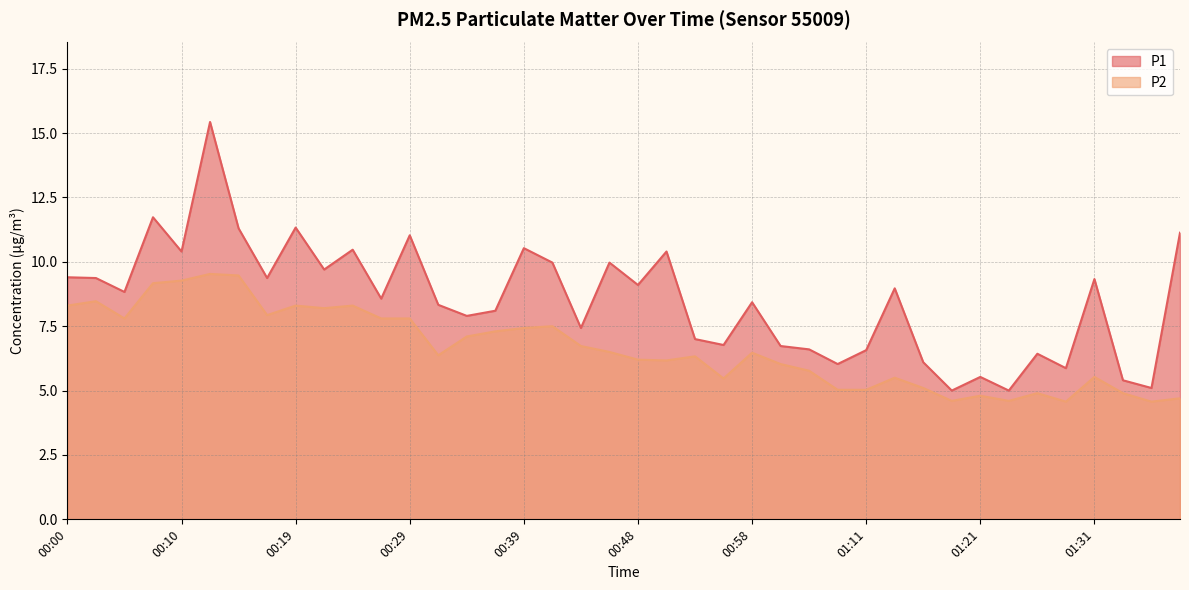

What is the highest value of the P1 series?

15.4